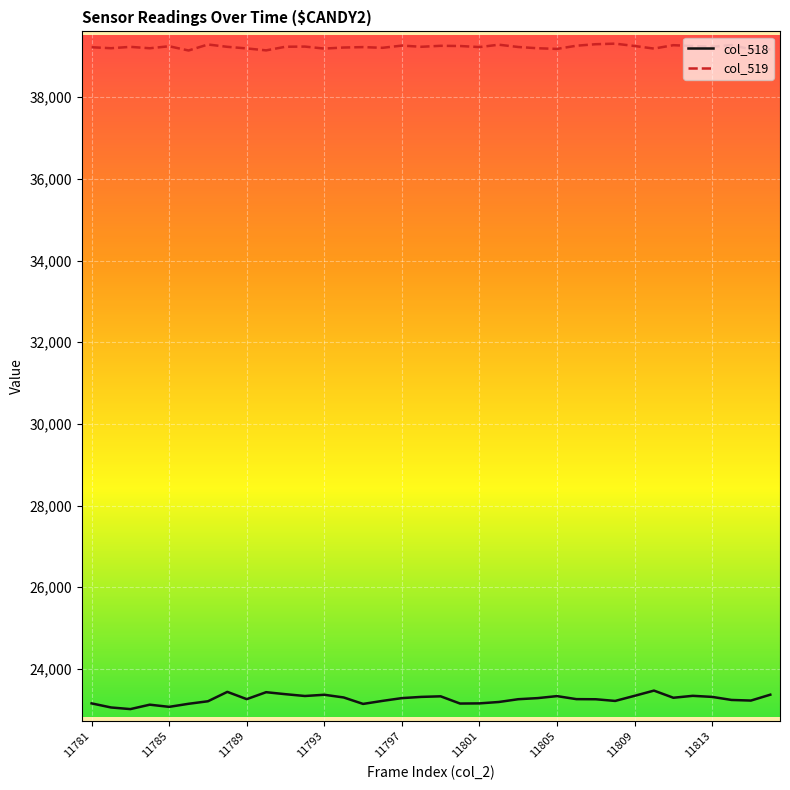

What is the minimum value for col_518?

23013